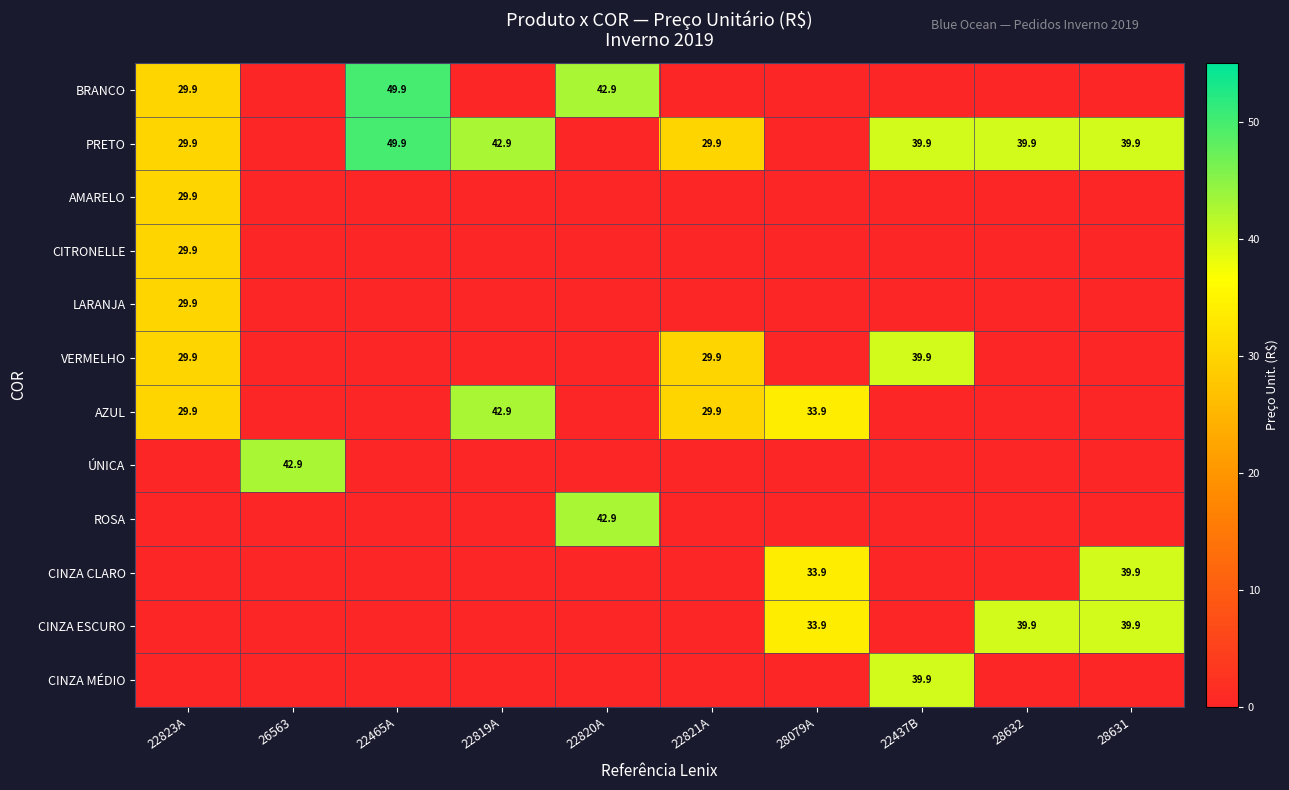

What is the difference between the PRETO values at 28631 and 22821A?

10.0